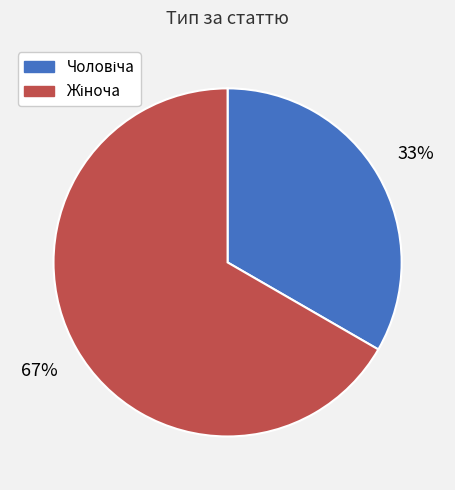

Is there any slice that represents more than half of the pie?

Yes